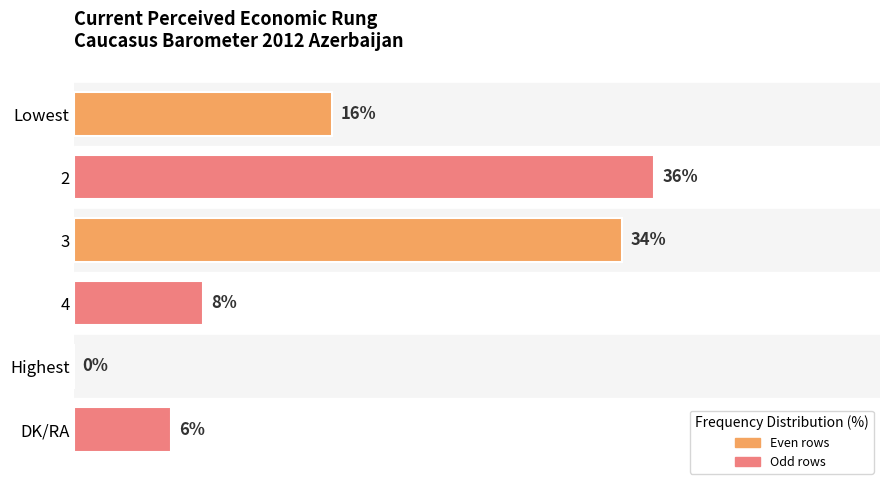

Where is the data nearest to the value 18?

Lowest